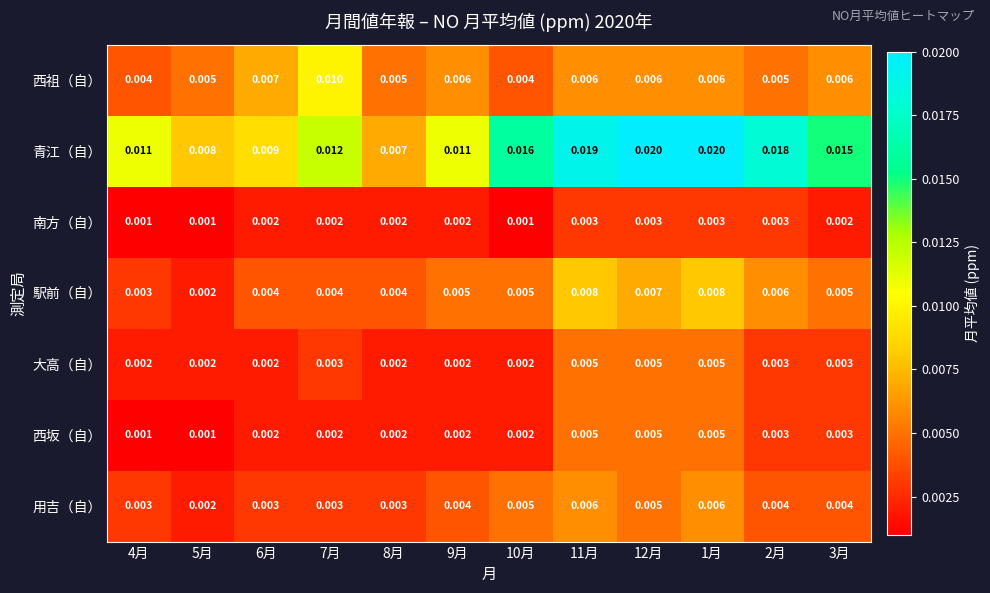

How many distinct data groups are displayed?

7